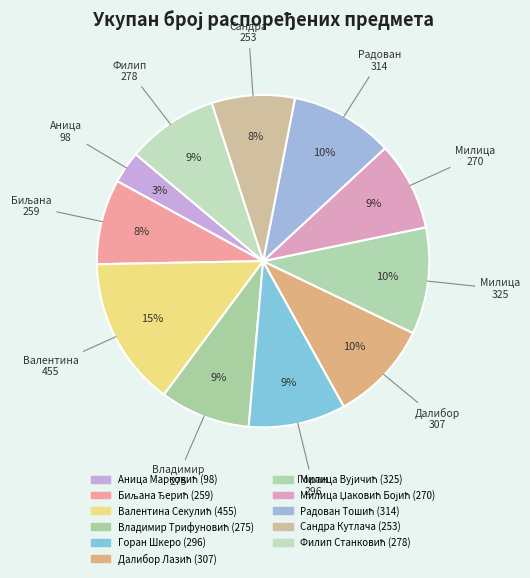

How many slices are in this pie chart?

11